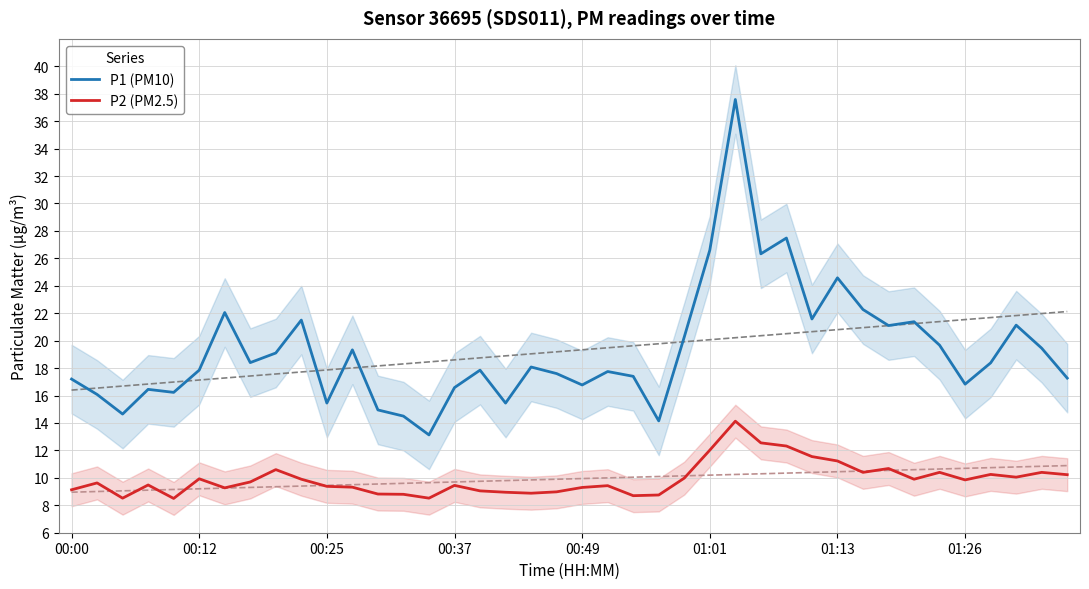

True or false: P2 (PM2.5) and P1 (PM10) intersect in this chart.

False